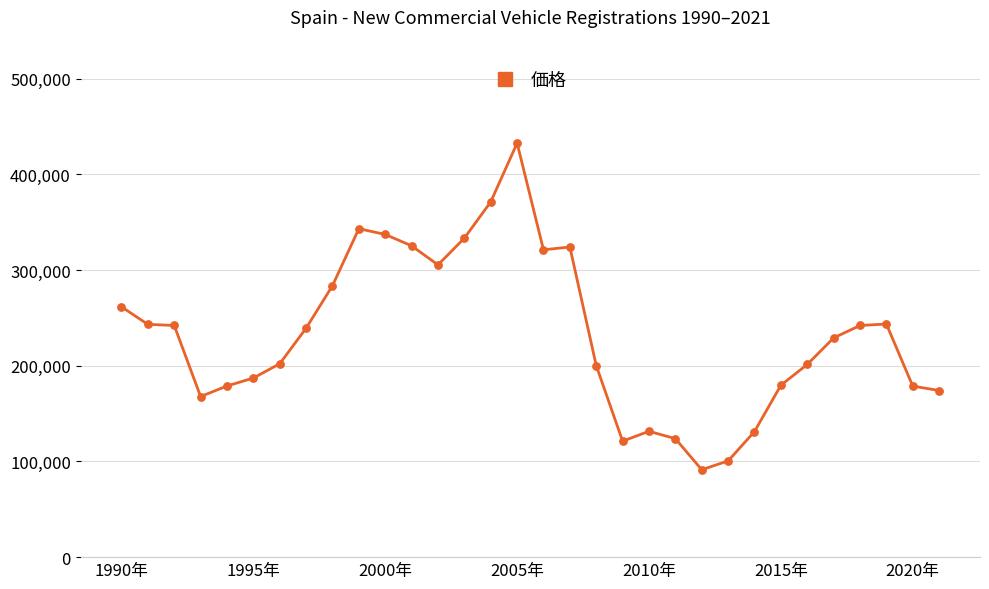

What is the difference between the maximum and minimum values?

341241